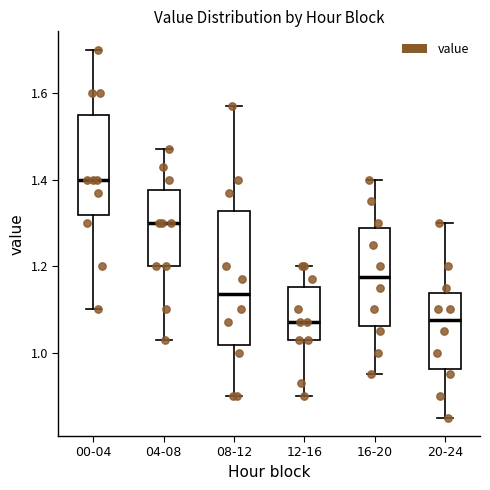

Comparing the boxes themselves (not the whiskers), which one is the tallest?

08-12